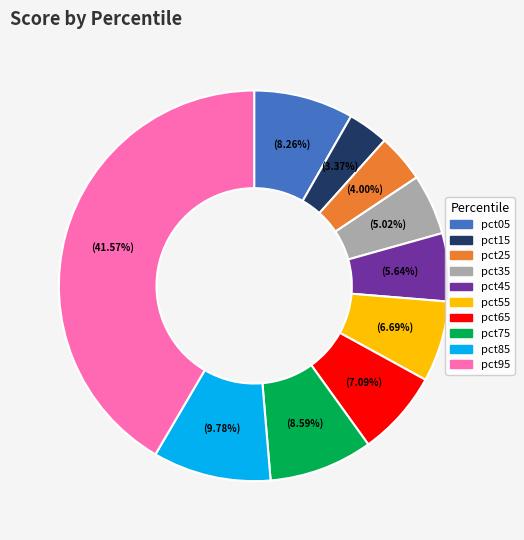

The pct15 slice represents 3% of the pie. True or false?

True